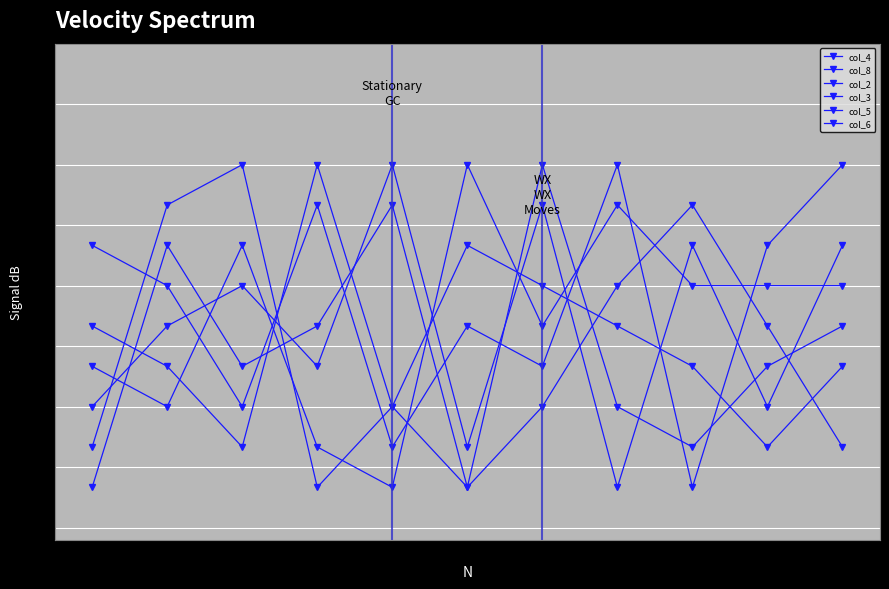

Reading right to left, transcribe all the data shown in this chart.

col_4: -46.7	-53.3	-66.7	-60.0	-20.0	-73.3	-26.7	-46.7	-53.3	-33.3	-73.3
col_8: -40.0	-40.0	-40.0	-26.7	-46.7	-20.0	-73.3	-66.7	-33.3	-60.0	-53.3
col_2: -66.7	-46.7	-26.7	-40.0	-60.0	-73.3	-60.0	-20.0	-66.7	-53.3	-46.7
col_3: -20.0	-33.3	-73.3	-20.0	-53.3	-46.7	-66.7	-26.7	-60.0	-40.0	-33.3
col_5: -33.3	-60.0	-33.3	-73.3	-26.7	-66.7	-20.0	-53.3	-40.0	-46.7	-60.0
col_6: -53.3	-66.7	-53.3	-46.7	-40.0	-33.3	-60.0	-73.3	-20.0	-26.7	-66.7